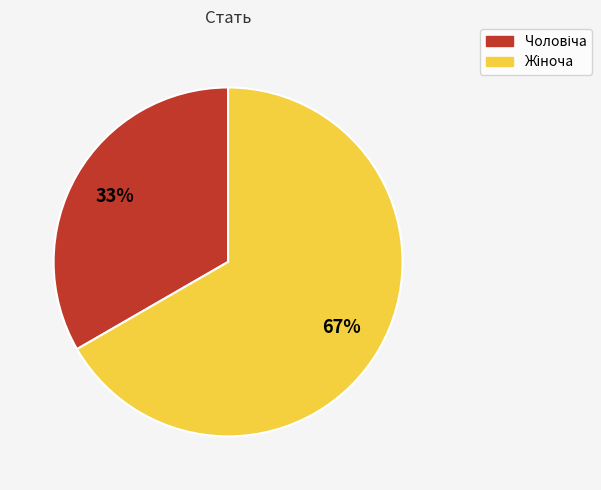

Is there a majority slice in this chart?

Yes